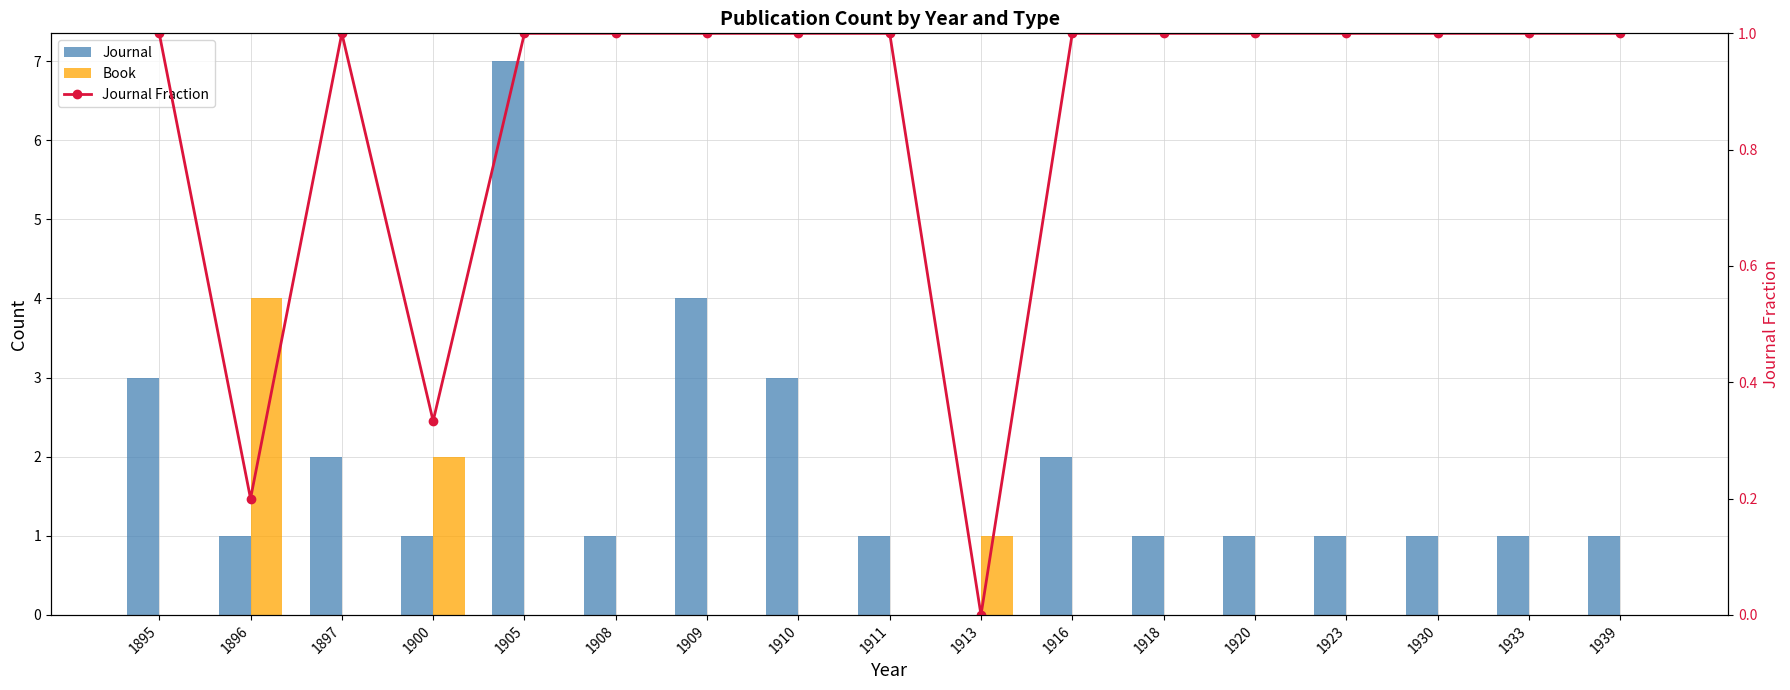

List the labels in order of Journal value, smallest first.

1913, 1896, 1900, 1908, 1911, 1918, 1920, 1923, 1930, 1933, 1939, 1897, 1916, 1895, 1910, 1909, 1905